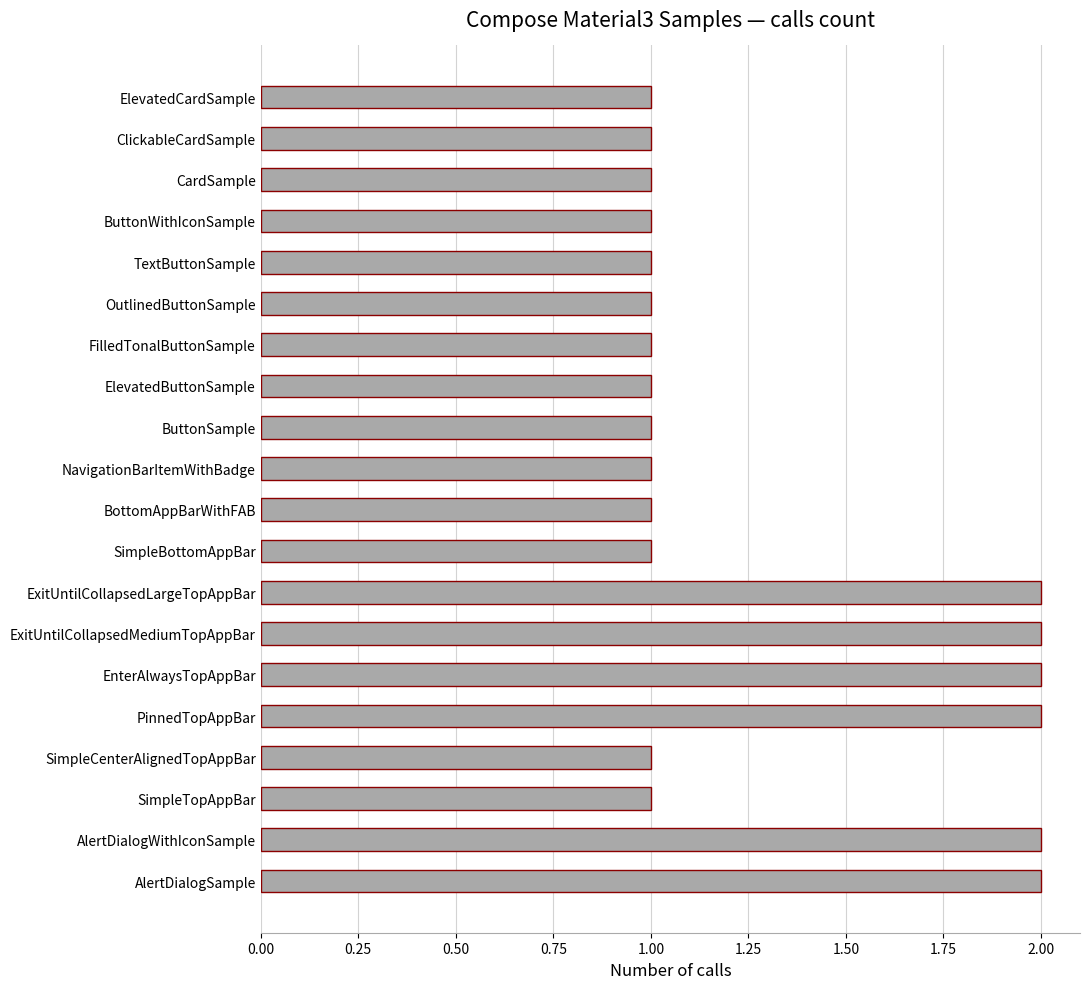

Are the bars horizontal?

Yes